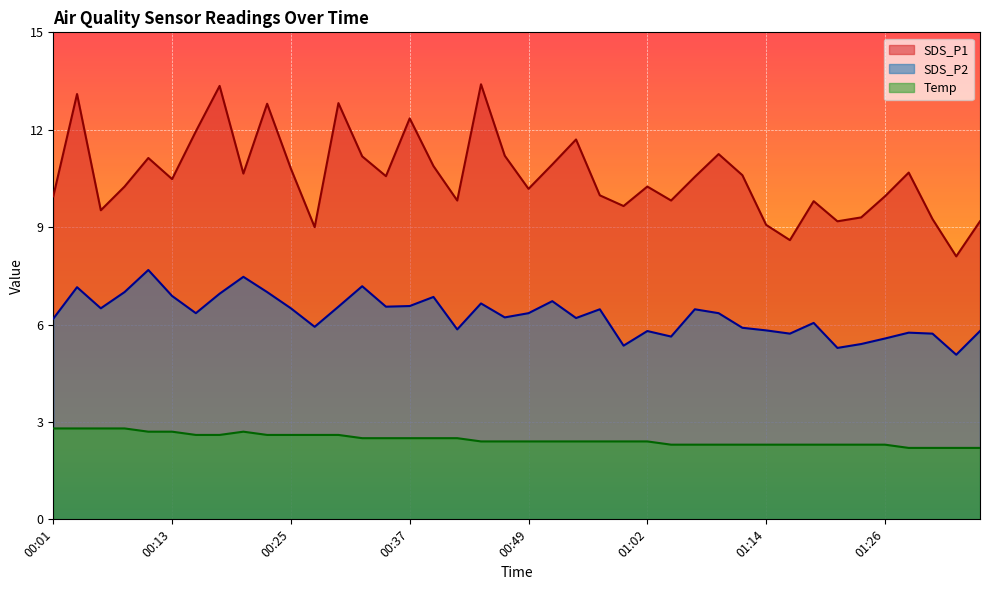

How many interior local peaks does the SDS_P2 series have?

12